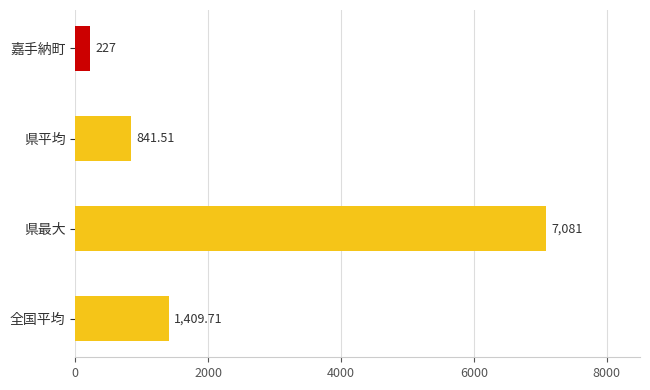

What is the ratio of the value at 県最大 to the value at 県平均?

8.4